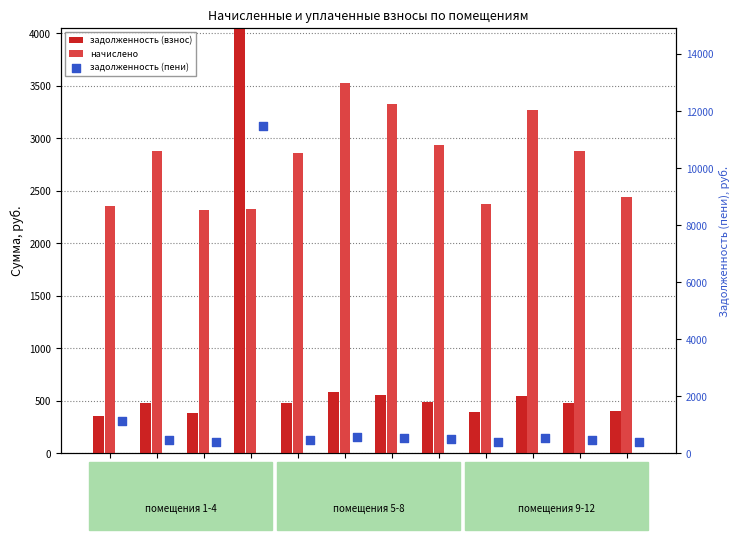

Is the value of задолженность (взнос) at 2 greater than the value of начислено at 12?

No